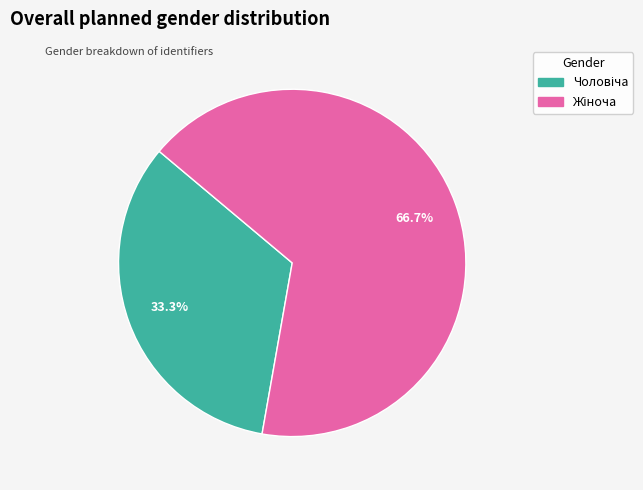

Is there any slice that represents more than half of the pie?

Yes